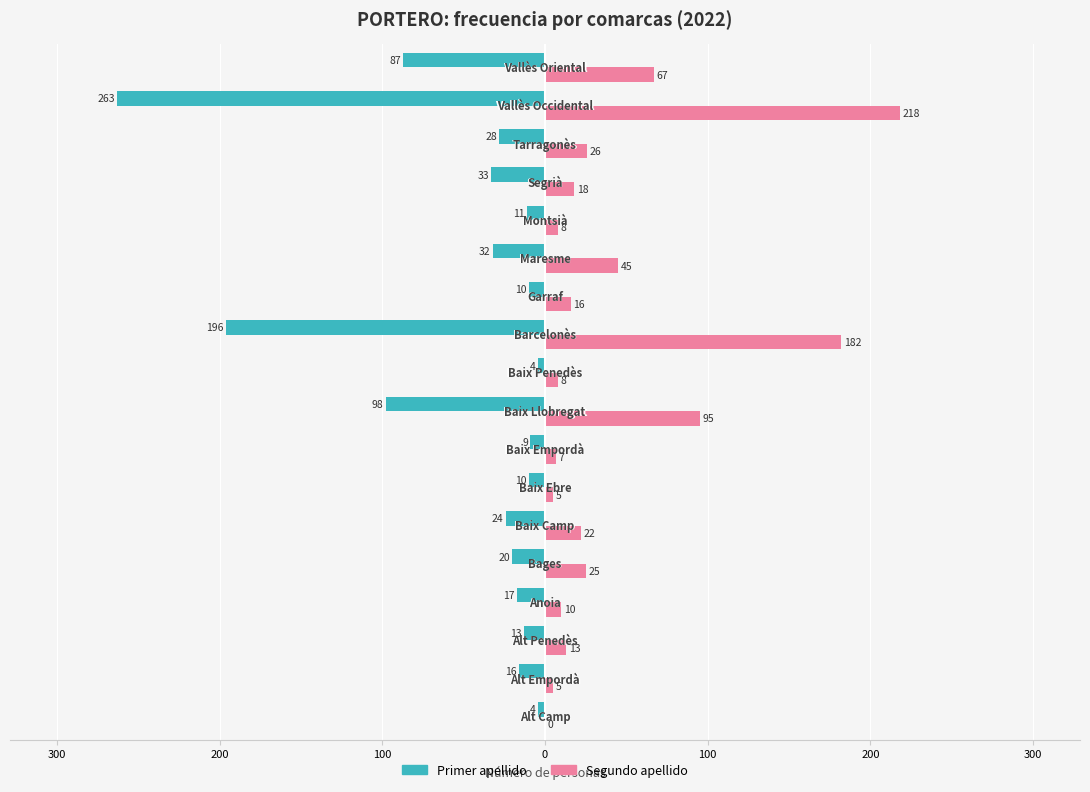

What are all the series names shown in the legend?

Primer apellido, Segundo apellido